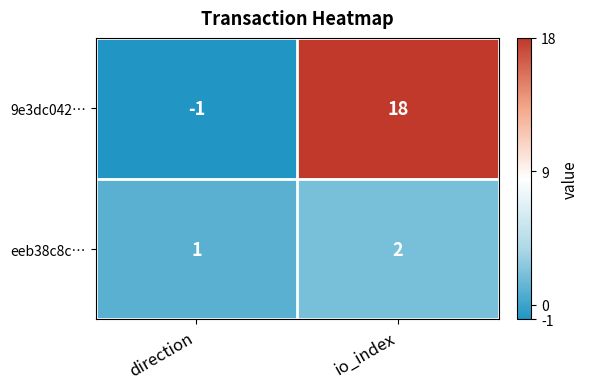

Rank the series at io_index from highest to lowest value.

9e3dc042…, eeb38c8c…